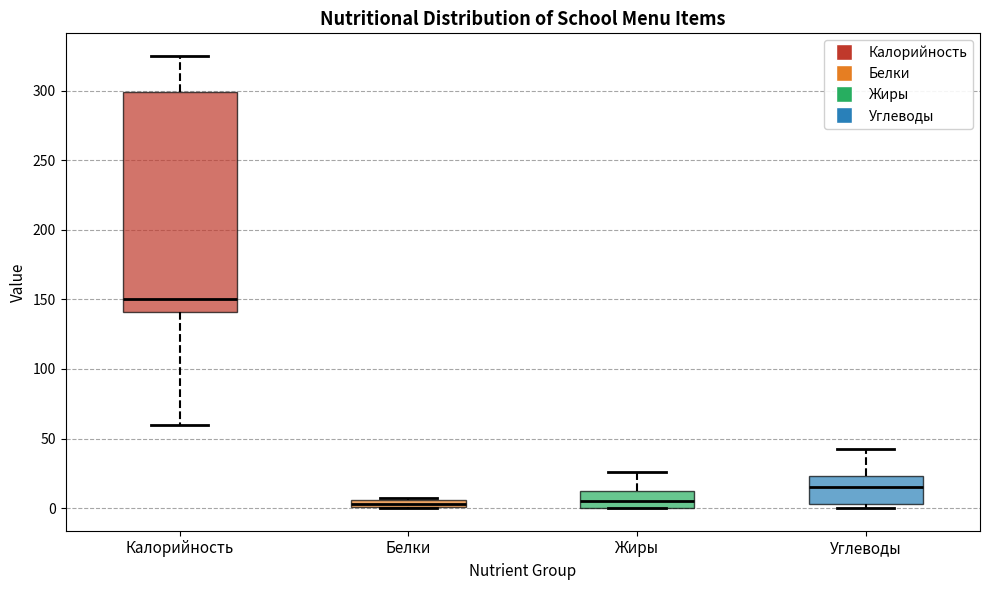

Which box is the tallest, from its lower edge to its upper edge?

Калорийность